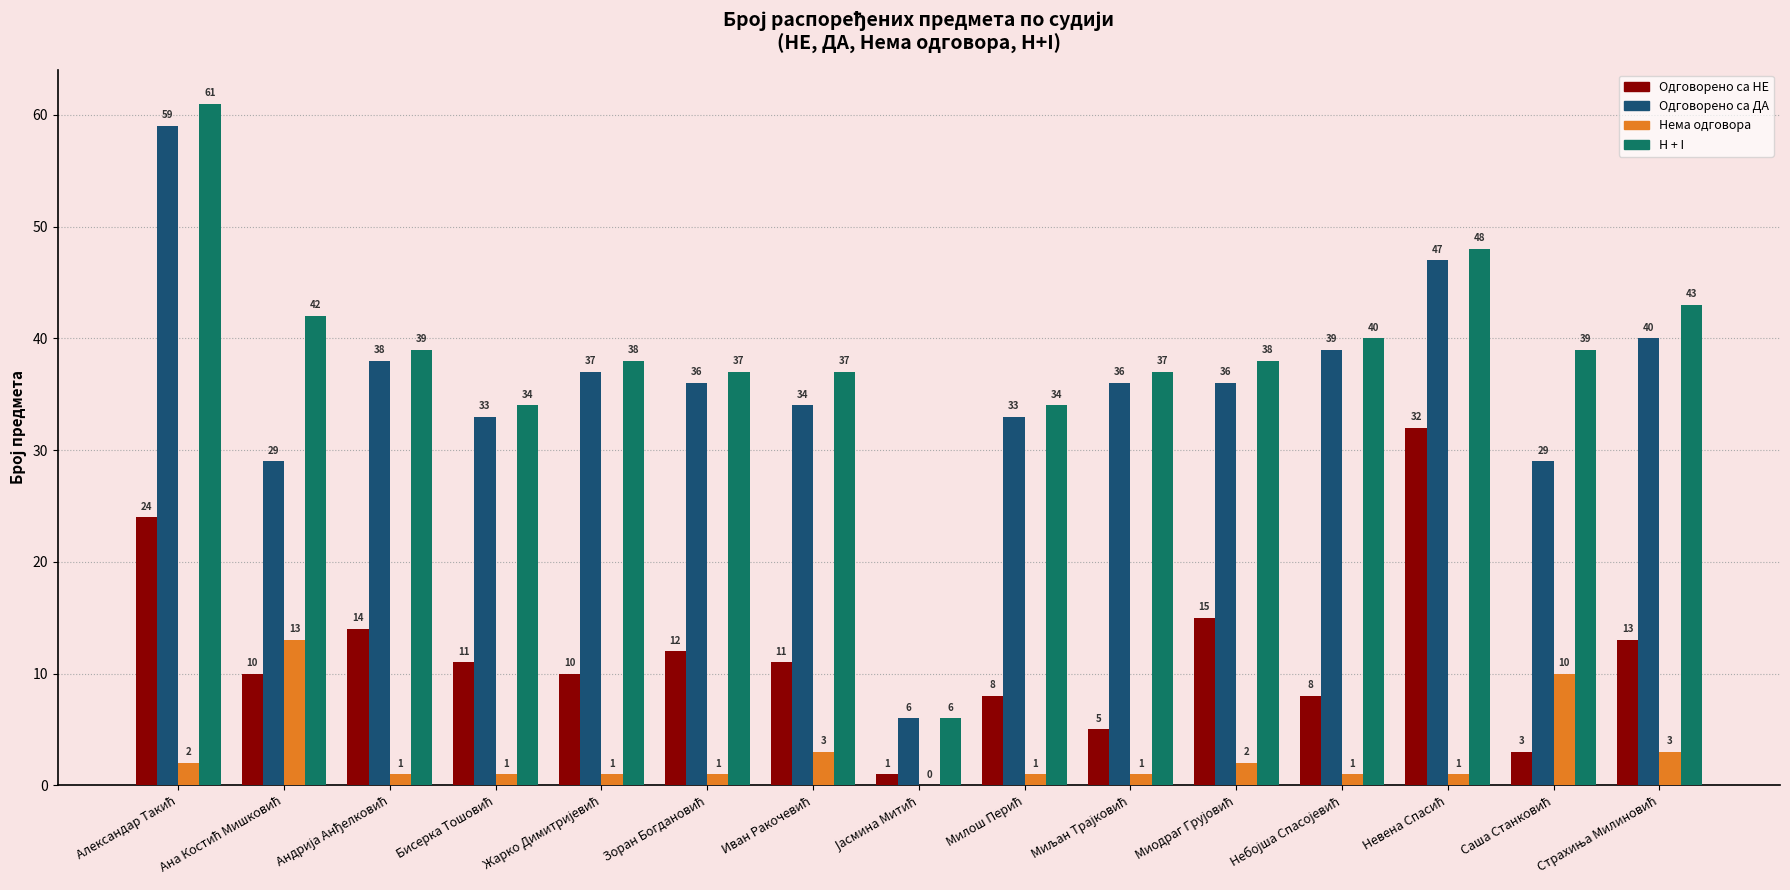

Which series has the largest total across all categories?

H + I